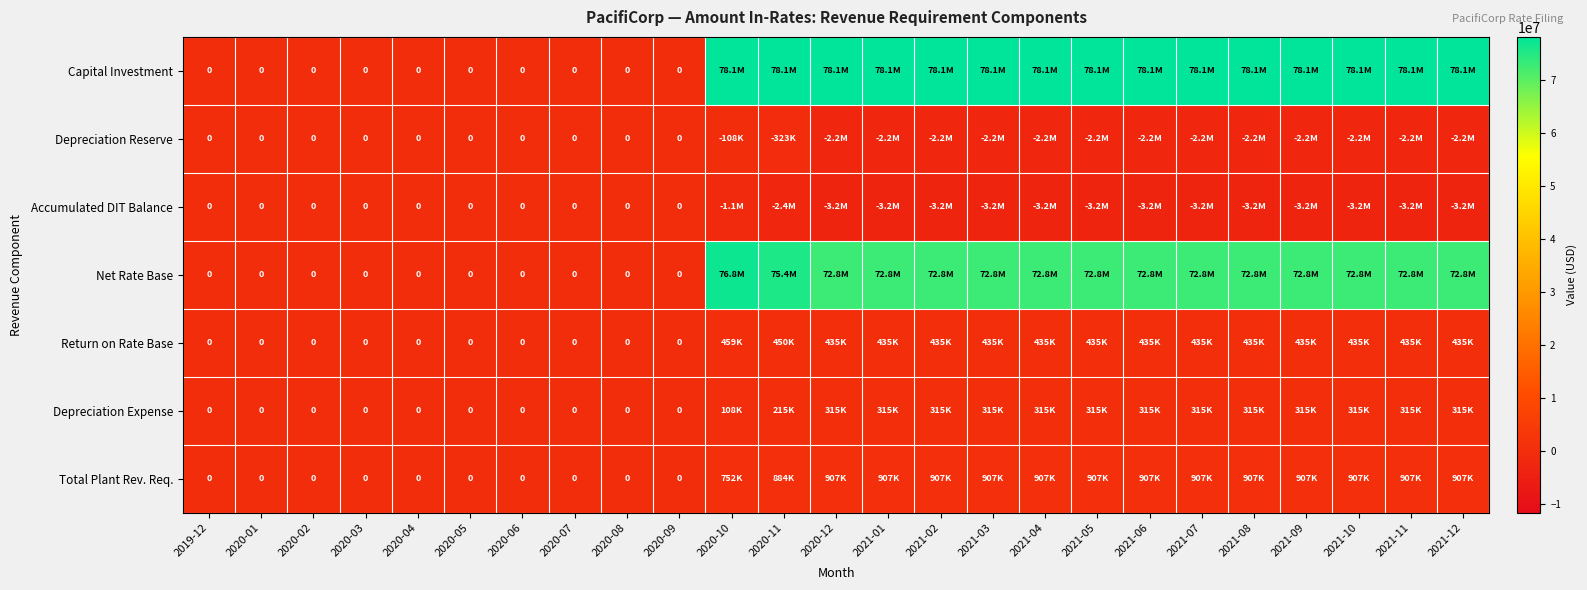

What is the sum of the Depreciation Expense values at 2020-12 and 2020-05?

314719.2